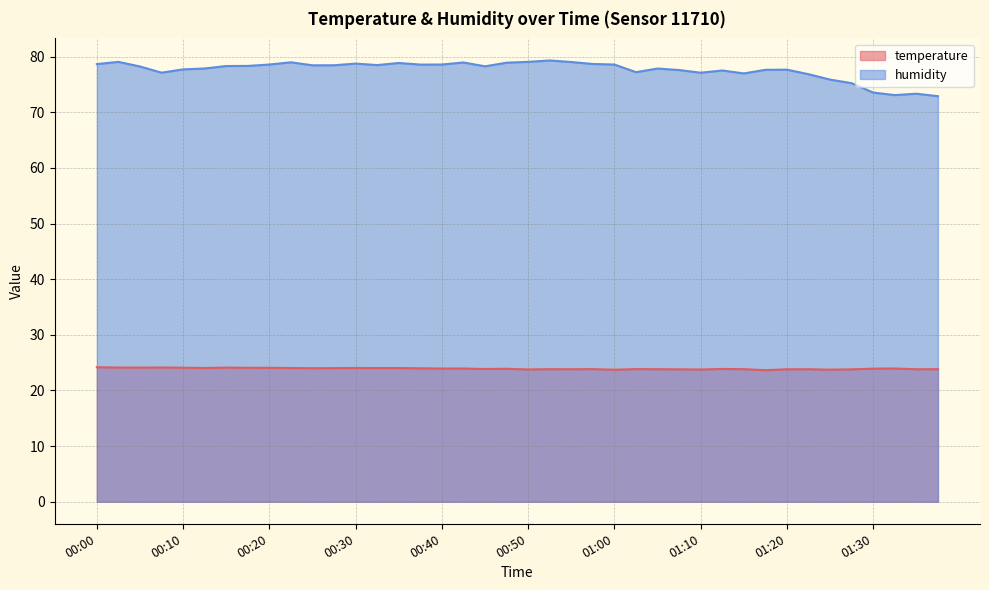

What is the sum of all humidity values?

3103.7